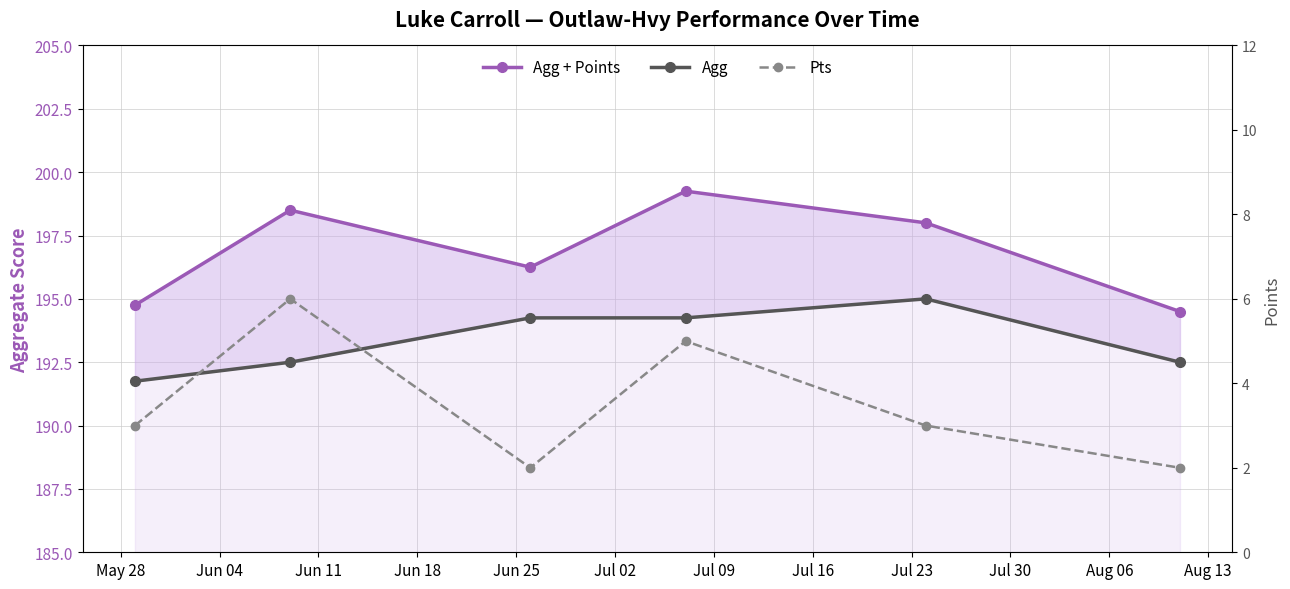

The value of Agg at Jun 18 is 349.6. True or false?

False